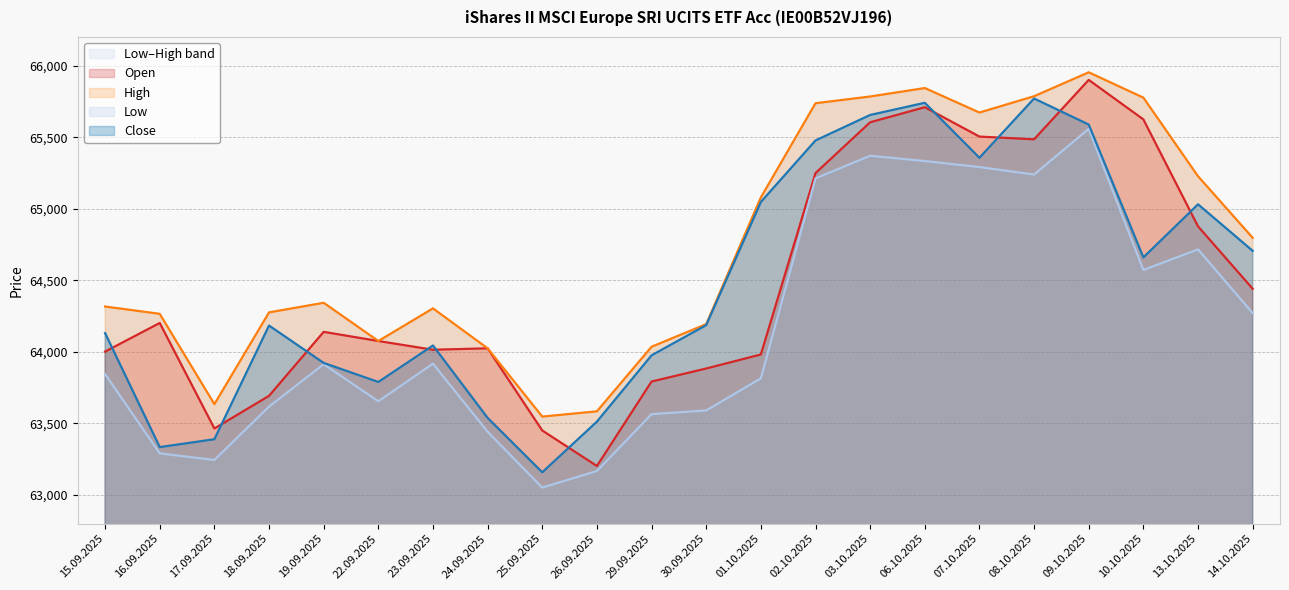

What is the label of the 15th point from the left?

03.10.2025